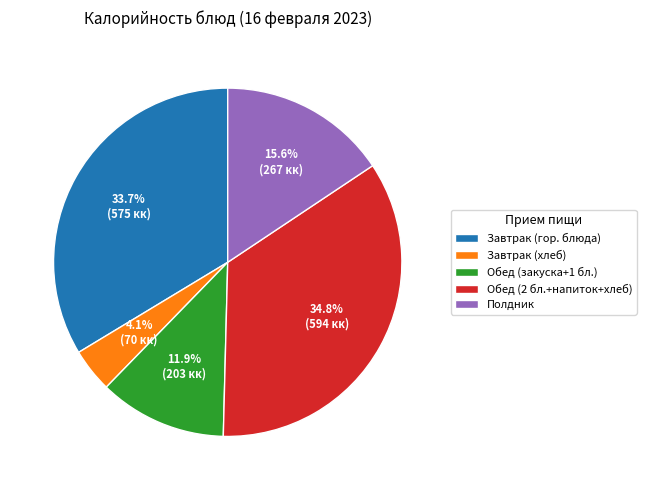

To the nearest percent, what is the difference between the largest and smallest slice percentages?

31%